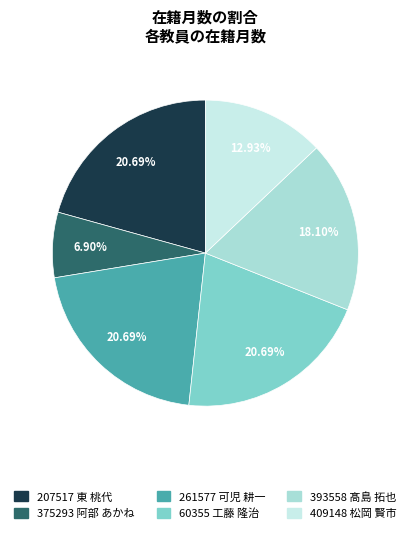

How many slices are in this pie chart?

6